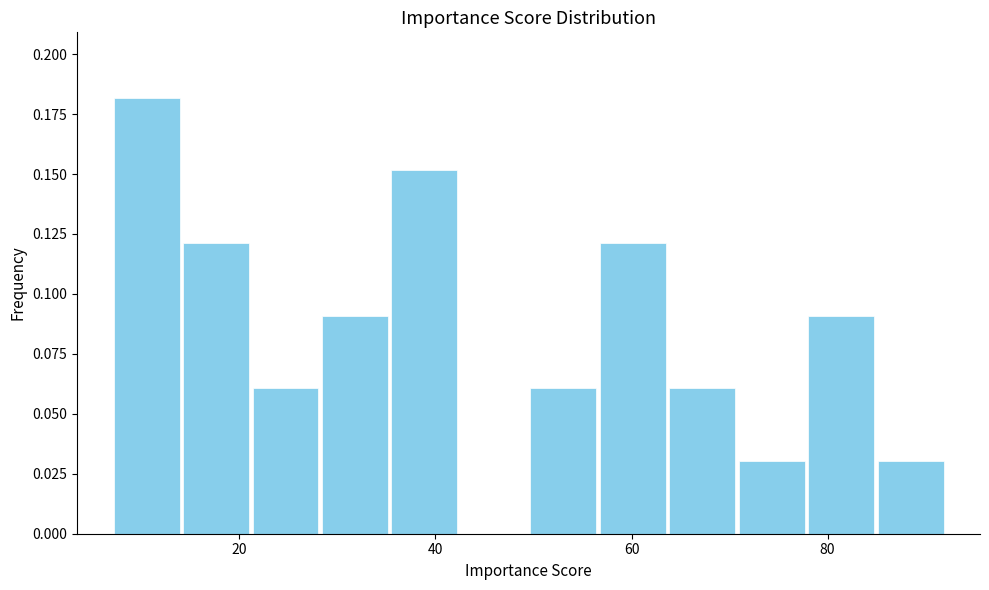

Read against the x-axis, roughly where is the centre of the tallest bar?

10